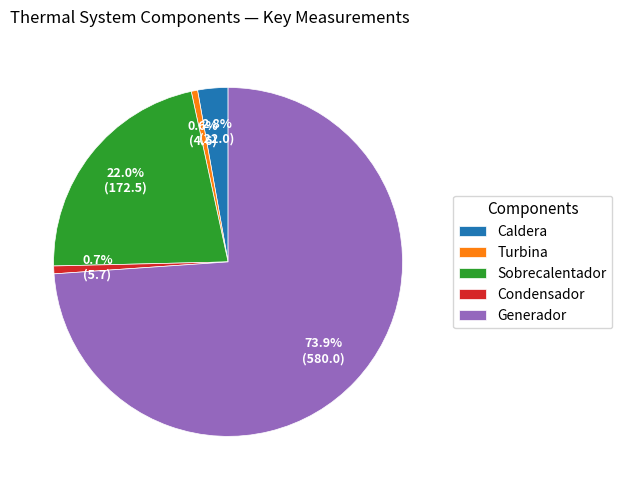

What is the largest slice in the pie chart?

Generador